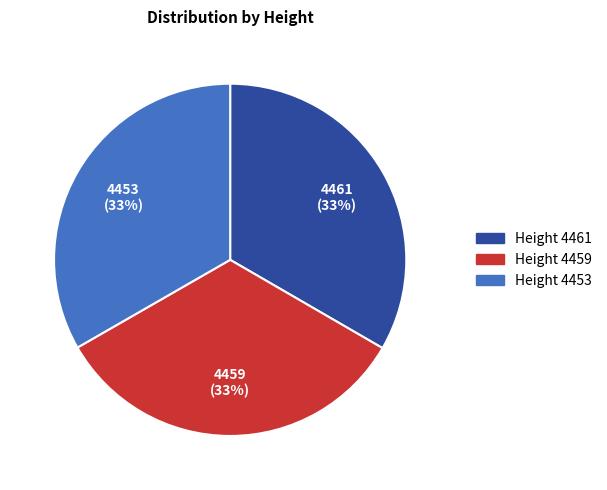

To the nearest percent, what portion does Height 4459 represent?

33%